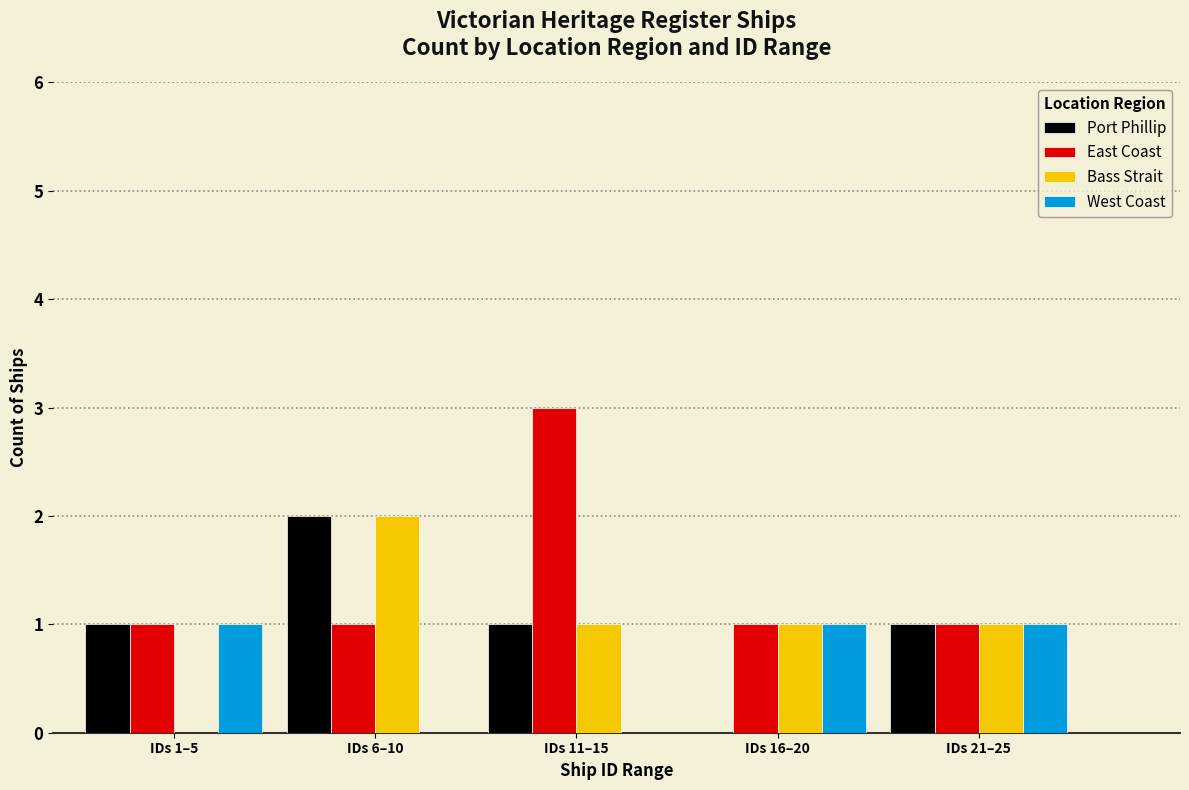

Reading left to right, extract all data points from this chart.

Port Phillip: IDs 1–5=1	IDs 6–10=2	IDs 11–15=1	IDs 16–20=0	IDs 21–25=1
East Coast: IDs 1–5=1	IDs 6–10=1	IDs 11–15=3	IDs 16–20=1	IDs 21–25=1
Bass Strait: IDs 1–5=0	IDs 6–10=2	IDs 11–15=1	IDs 16–20=1	IDs 21–25=1
West Coast: IDs 1–5=1	IDs 6–10=0	IDs 11–15=0	IDs 16–20=1	IDs 21–25=1